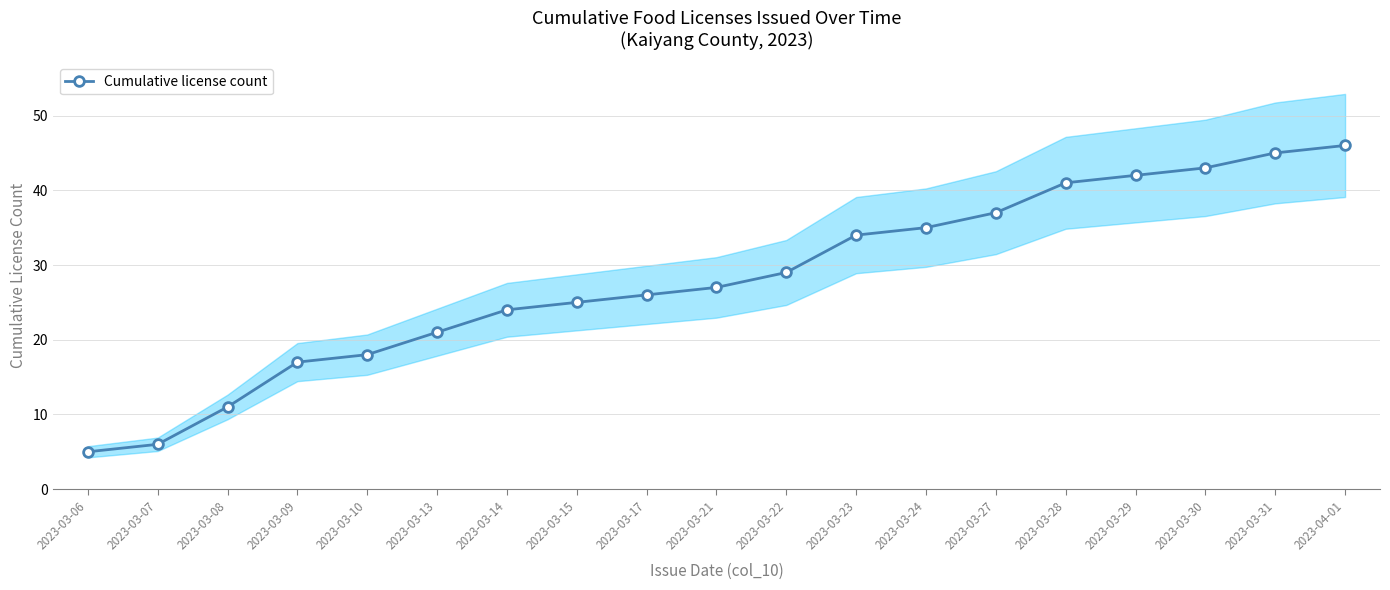

Is this an area chart (filled region under the line)?

No